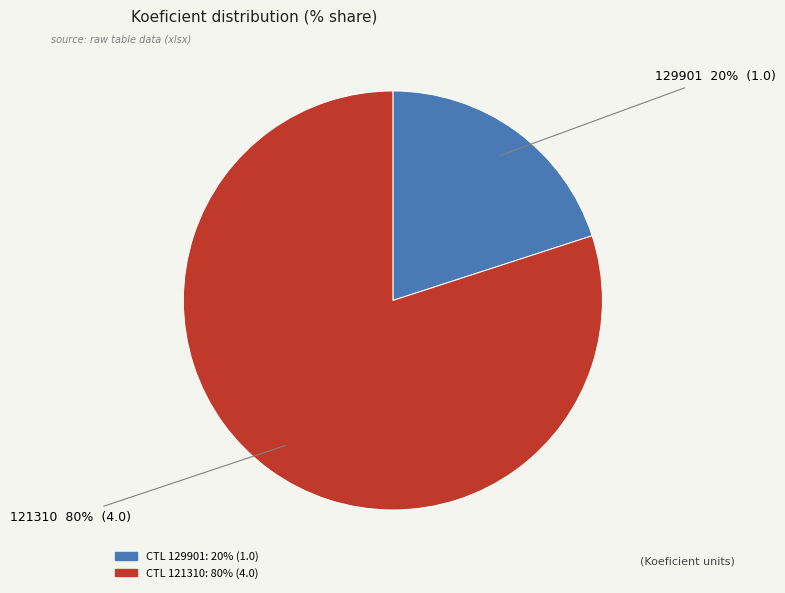

To the nearest percent, what is the difference between the 121310 and 129901 slice percentages?

60%